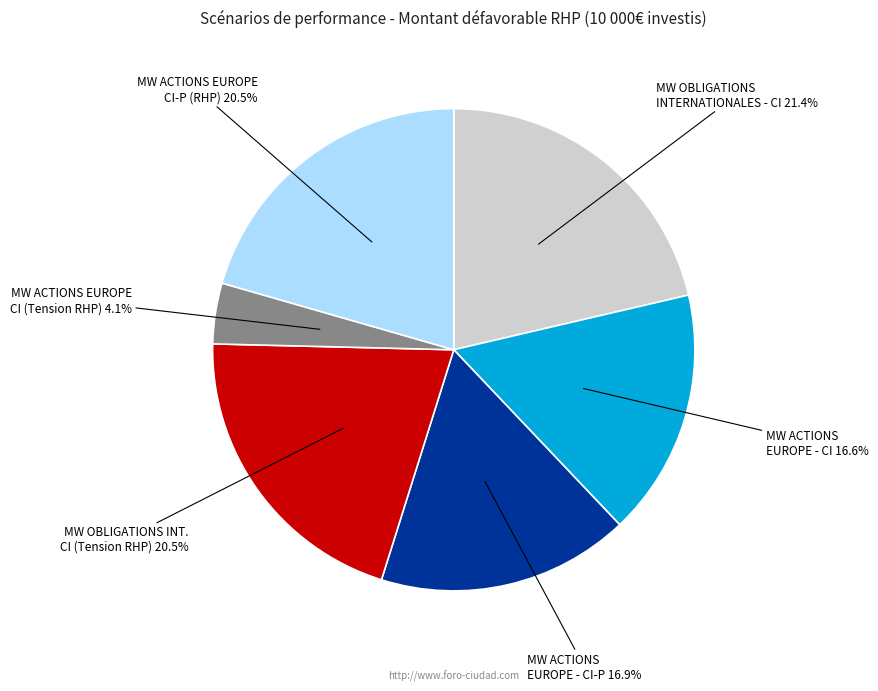

How much of the chart is everything except MW ACTIONS EUROPE CI (Tension RHP)?

95.9%